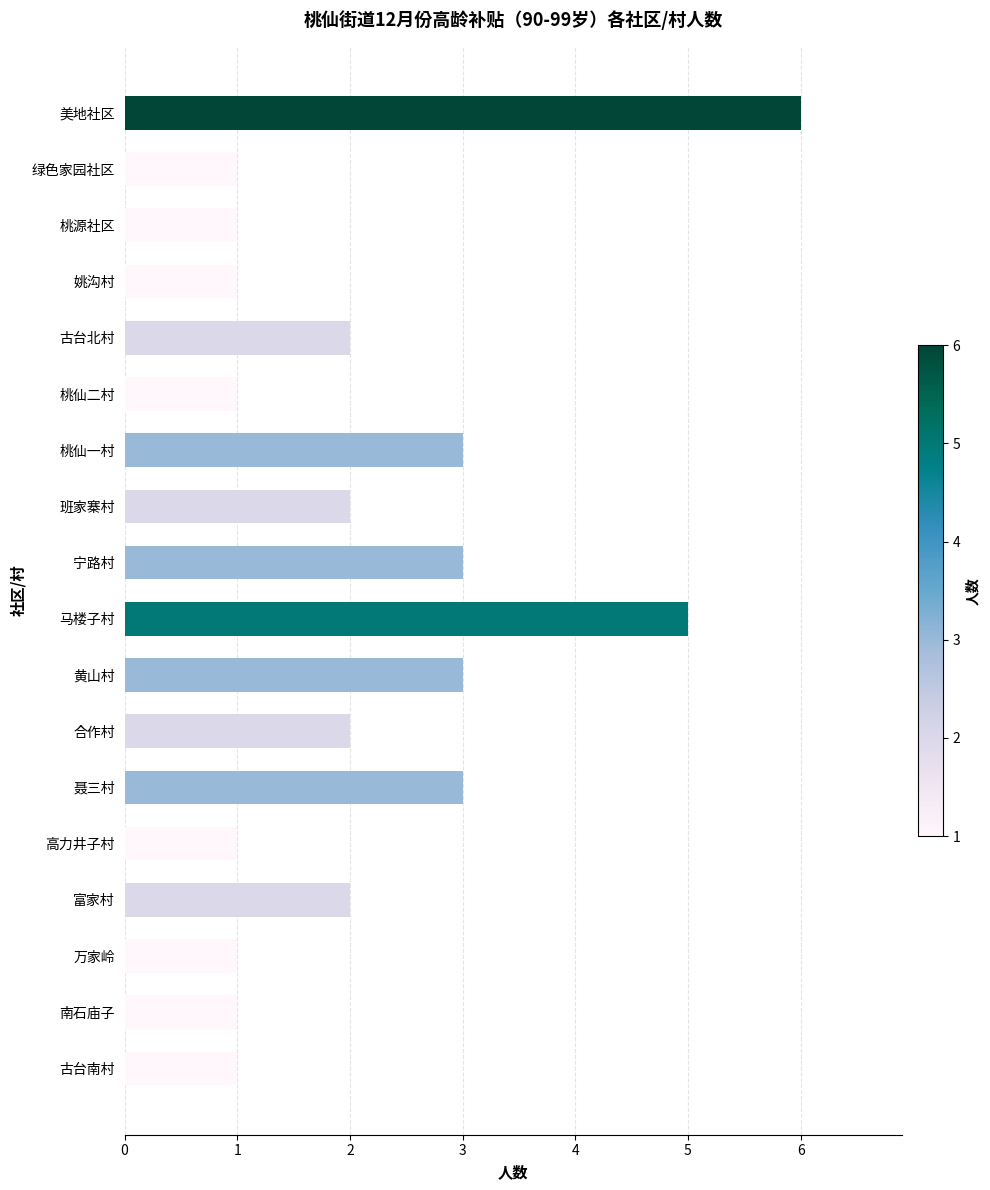

Reading bottom to top, list all the values displayed in this chart.

1	1	1	2	1	3	2	3	5	3	2	3	1	2	1	1	1	6